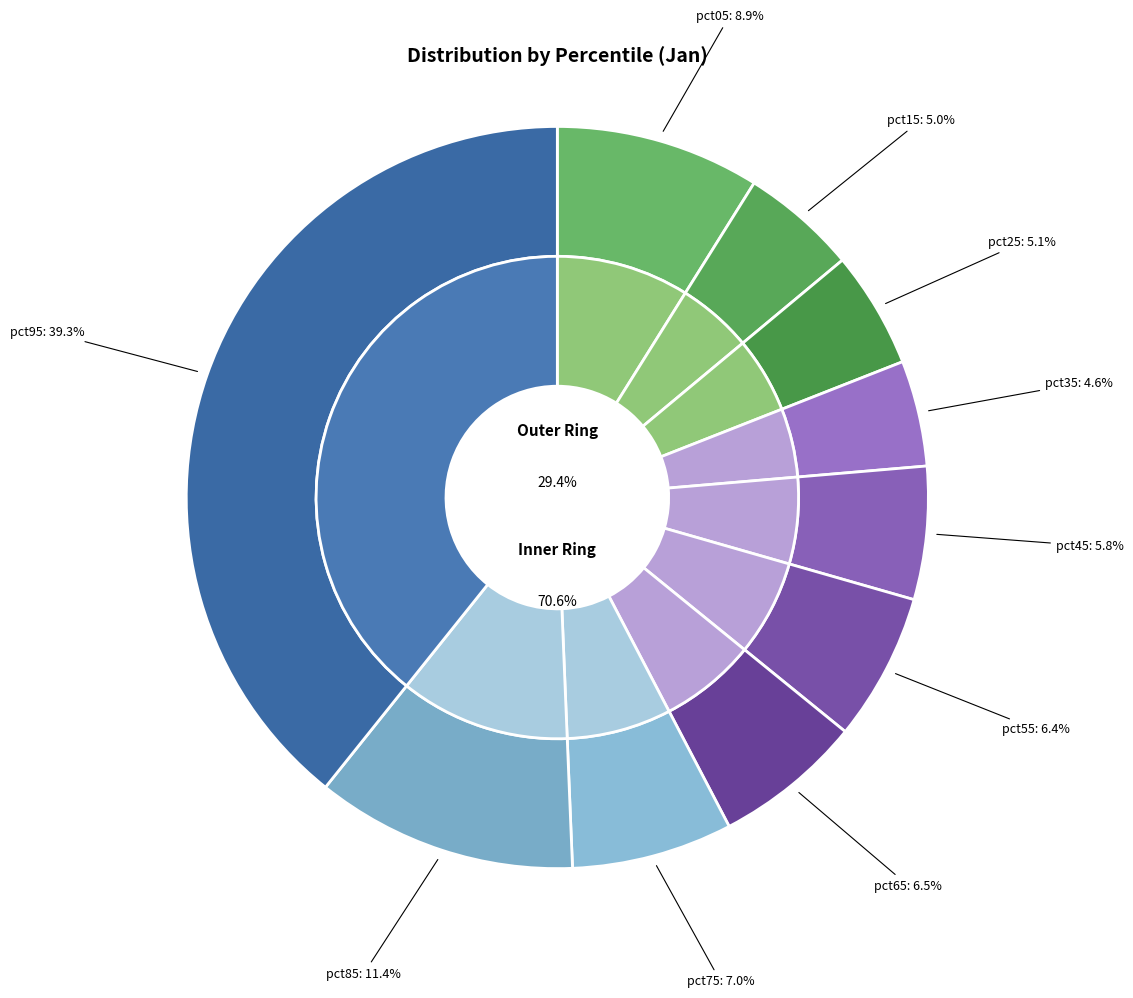

Which category has the smallest portion of the pie?

pct35